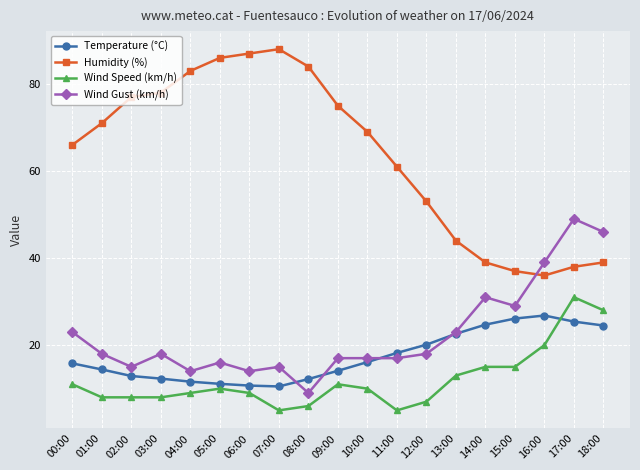

How many categories are shown in the chart?

19